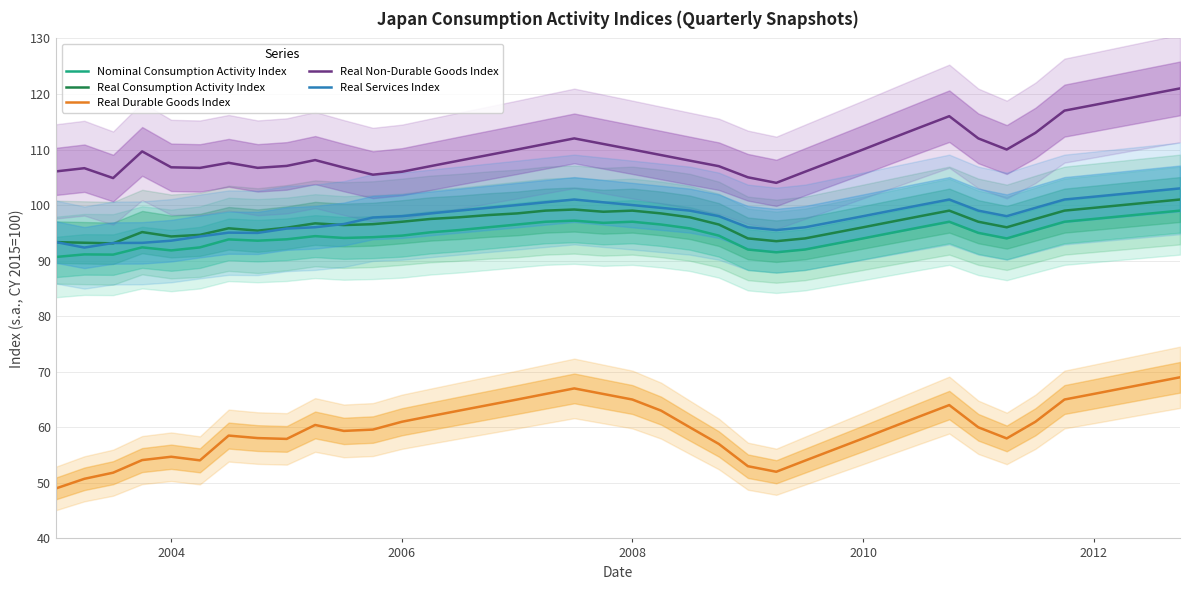

What is the maximum value for Nominal Consumption Activity Index?

99.0